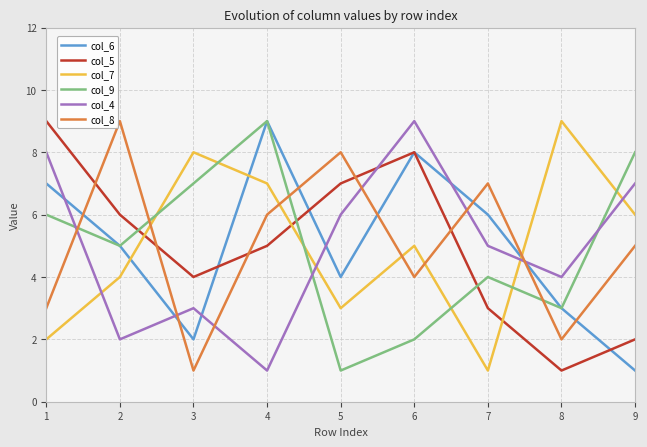

Where is col_7 nearest to the value 5?

6